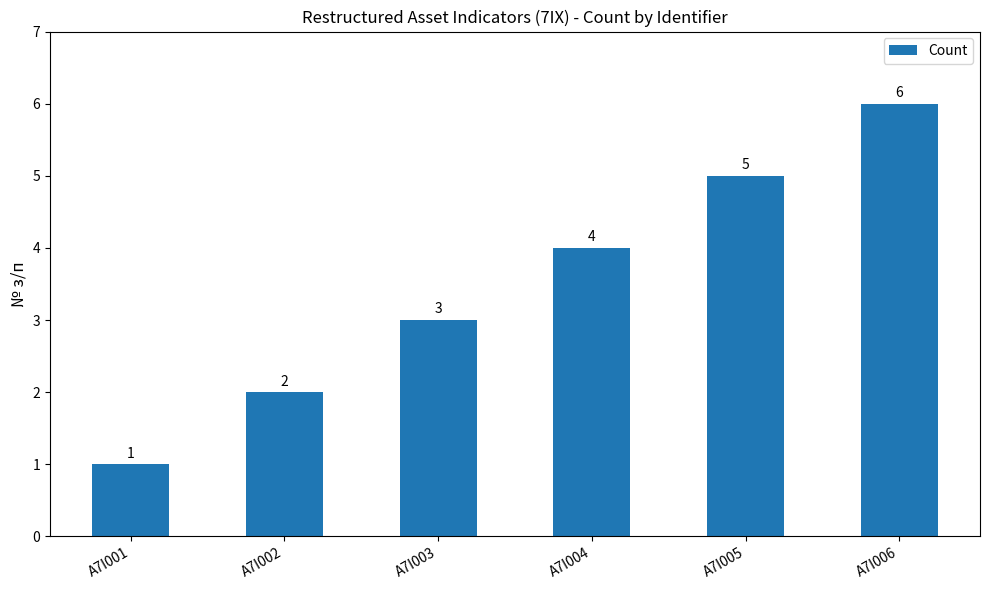

How many distinct data groups are displayed?

1